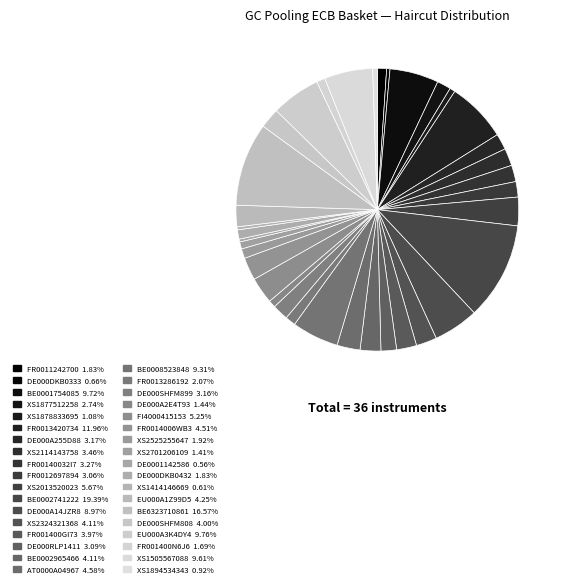

True or false: DE000DKB0432 accounts for 1% of the total.

True